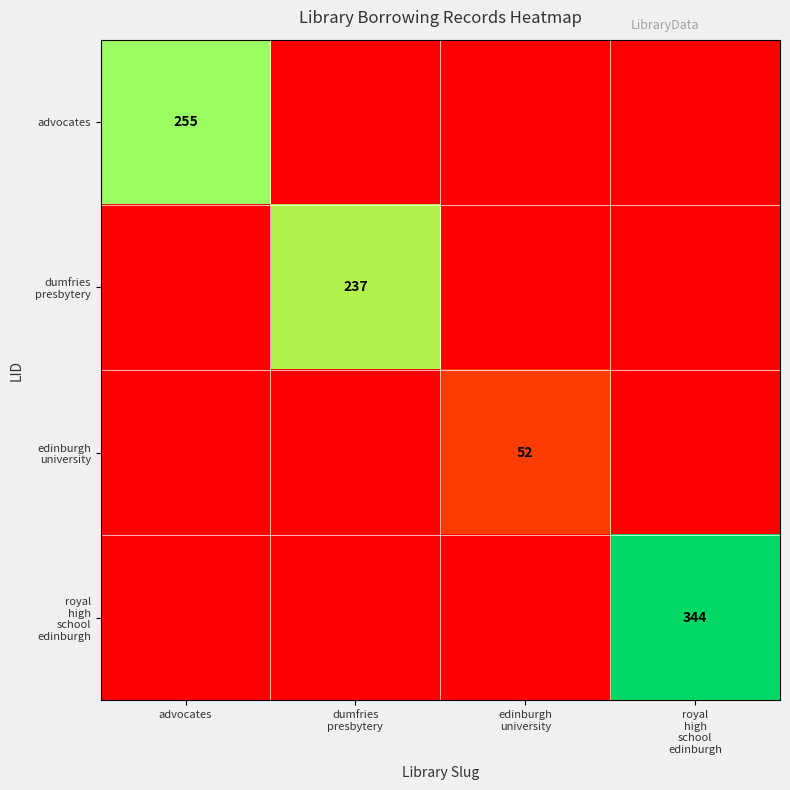

What is the difference between the maximum and minimum values in the edinburgh university series?

52